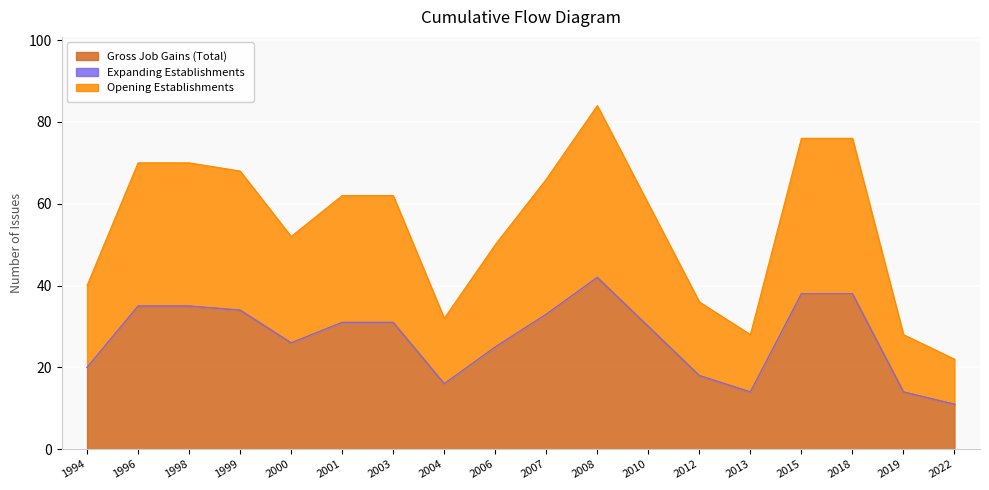

How many interior local peaks does the Gross Job Gains (Total) series have?

1